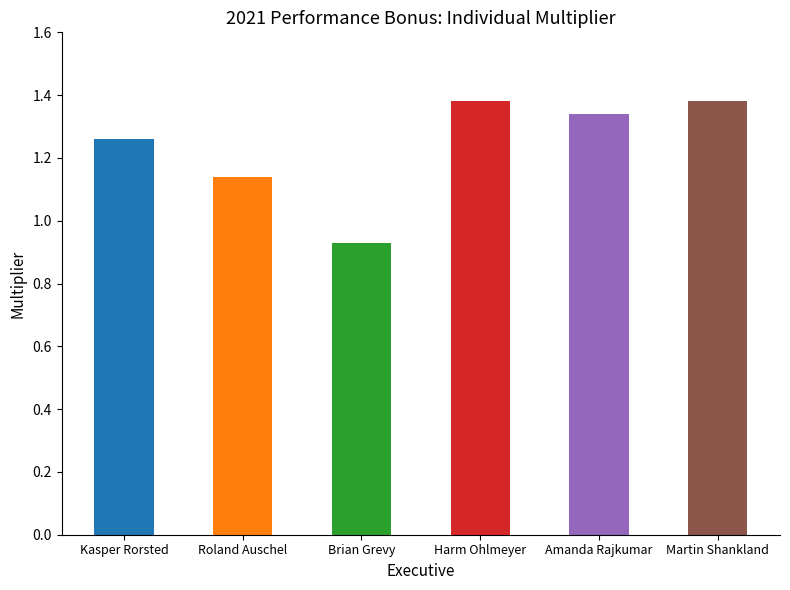

What is the sum of the values at Roland Auschel and Kasper Rorsted?

2.4